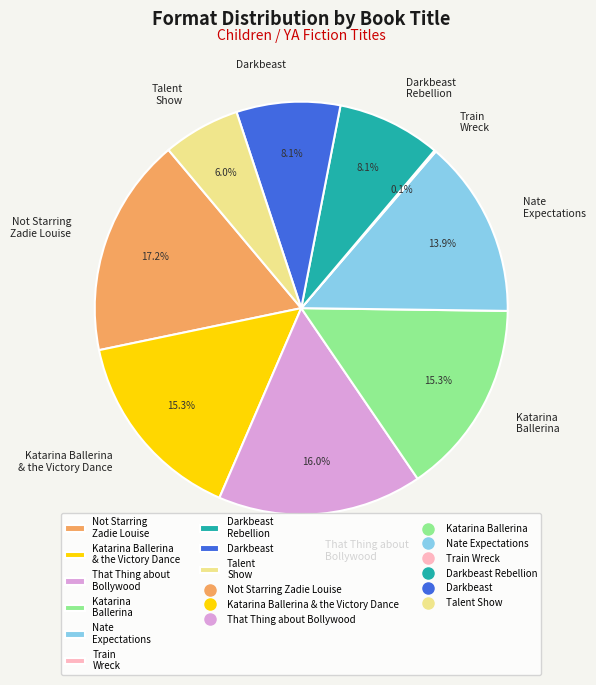

Which category has the biggest portion of the pie?

Not Starring Zadie Louise